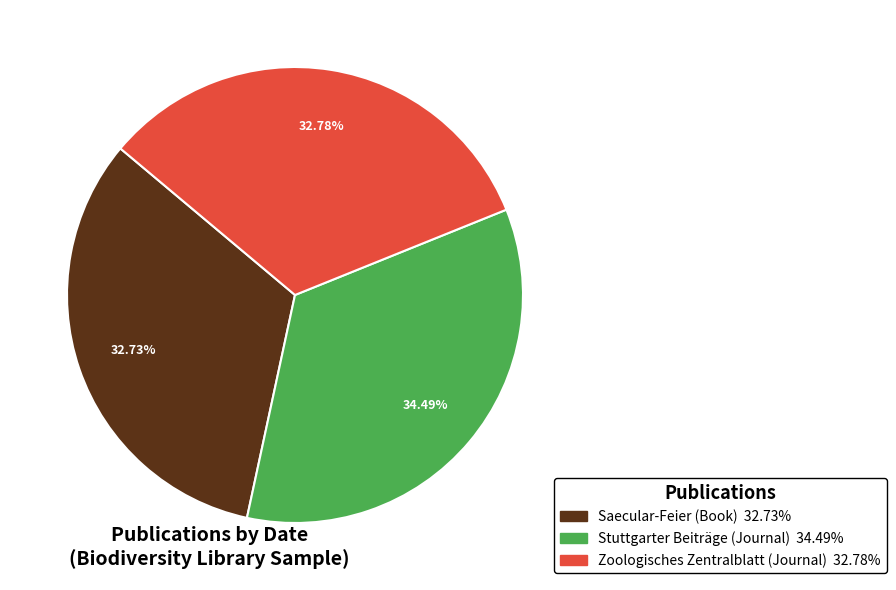

To the nearest percent, what is the average slice percentage?

33%